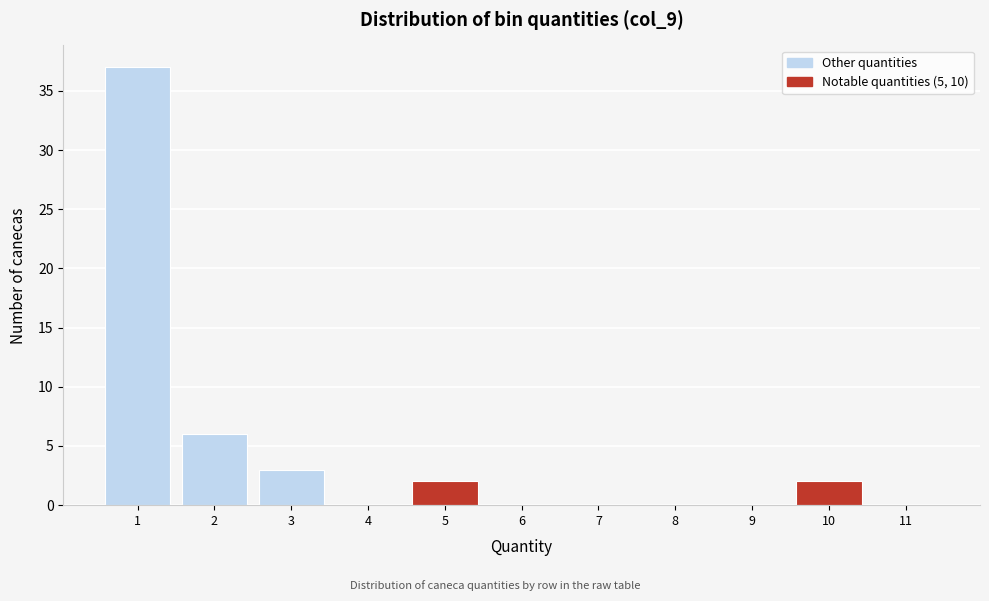

Reading left to right, list every bar in this chart as the range it spans on the x-axis followed by its height. The values are not printed on the chart, so give them approximately, as read against the axis.

0.5 to 1.5: 37
1.5 to 2.5: 6
2.5 to 3.5: 3
3.5 to 4.5: 0
4.5 to 5.5: 2
5.5 to 6.5: 0
6.5 to 7.5: 0
7.5 to 8.5: 0
8.5 to 9.5: 0
9.5 to 10.5: 2
10.5 to 11.5: 0